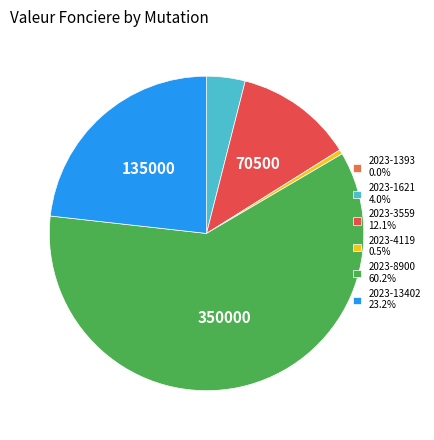

Combined, do 2023-4119 0.5% and 2023-8900 60.2% account for over 50%?

Yes